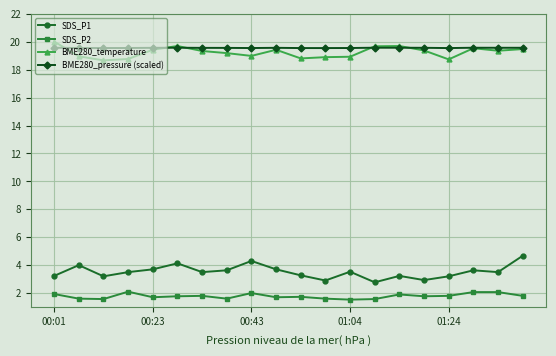

Does the chart display data point markers on the line(s)?

Yes